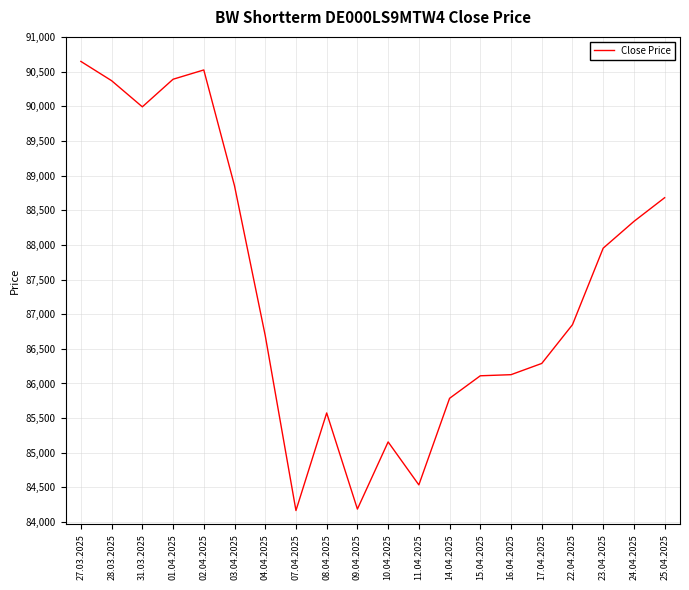

True or false: the data shows 90646 at 27.03.2025.

True